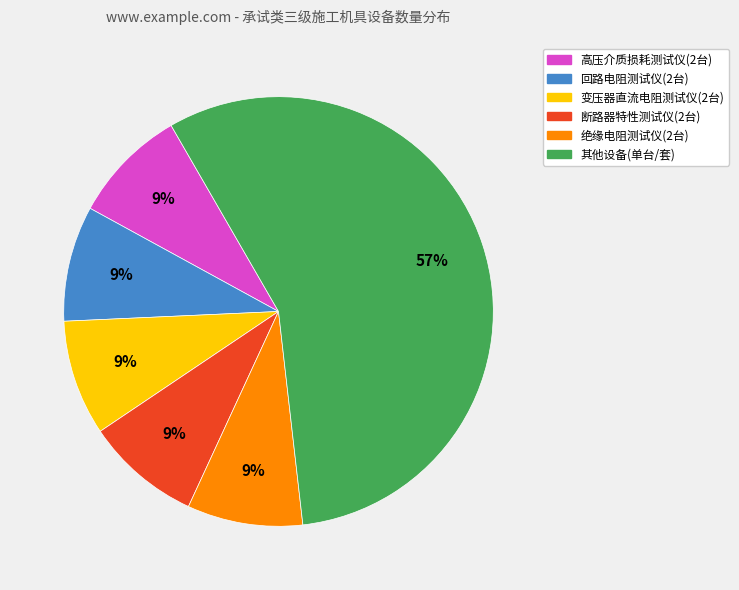

How many segments does this pie chart have?

6